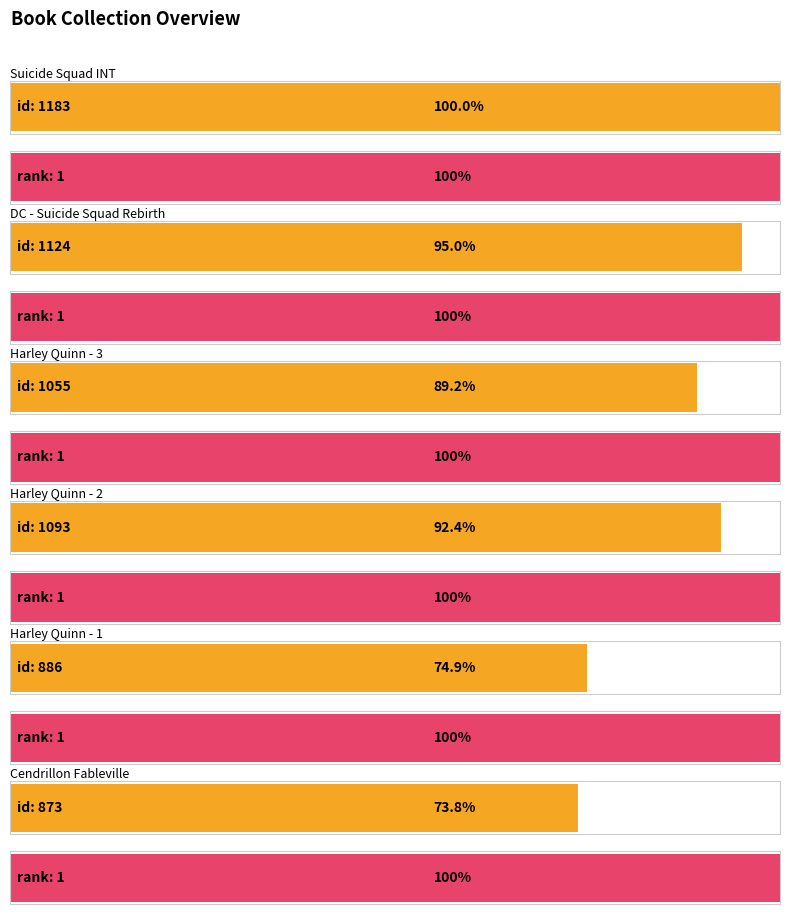

What is the difference between the maximum and second lowest values in the id series?

297